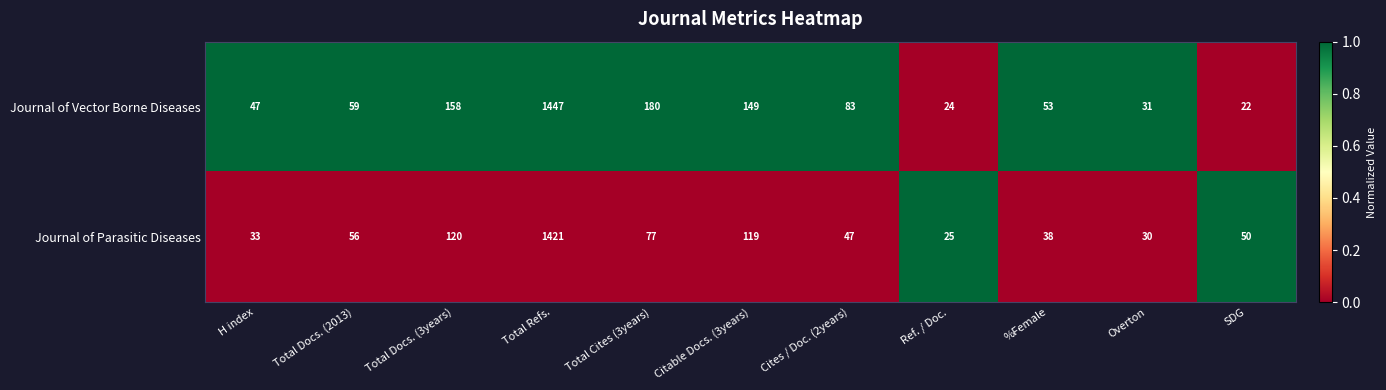

Count the number of categories in the chart.

11